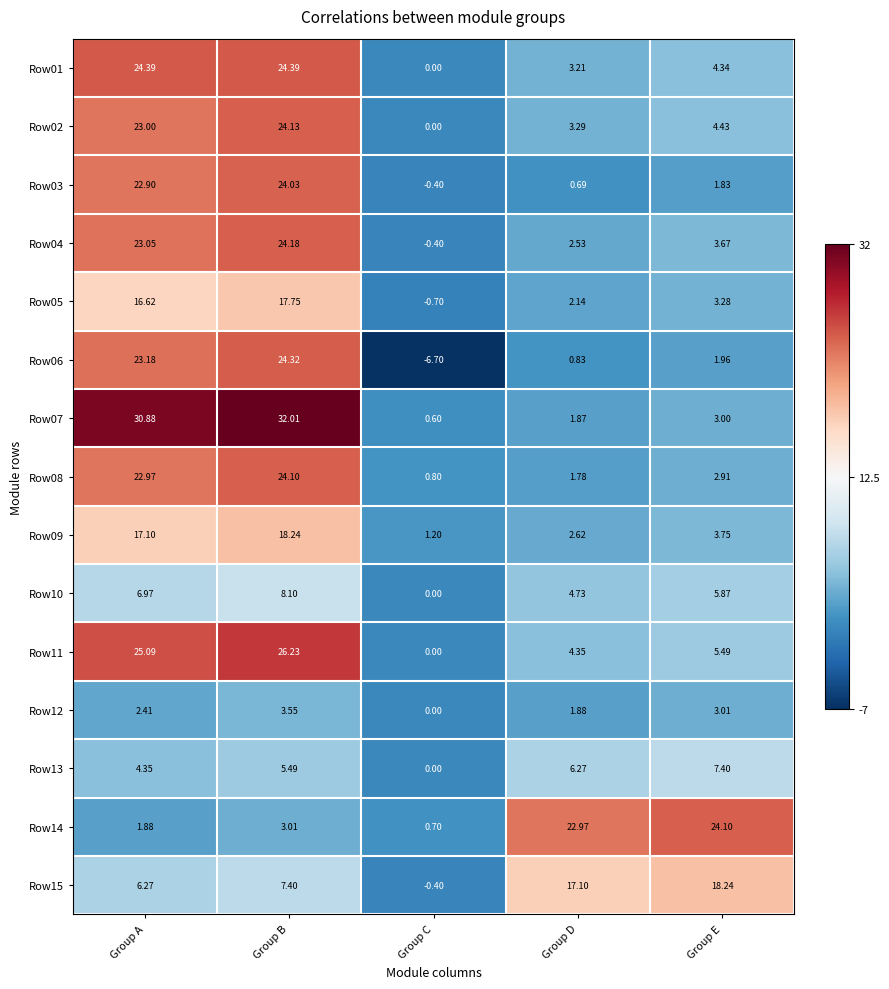

Rank the series at Group B from lowest to highest value.

Row14, Row12, Row13, Row15, Row10, Row05, Row09, Row03, Row08, Row02, Row04, Row06, Row01, Row11, Row07